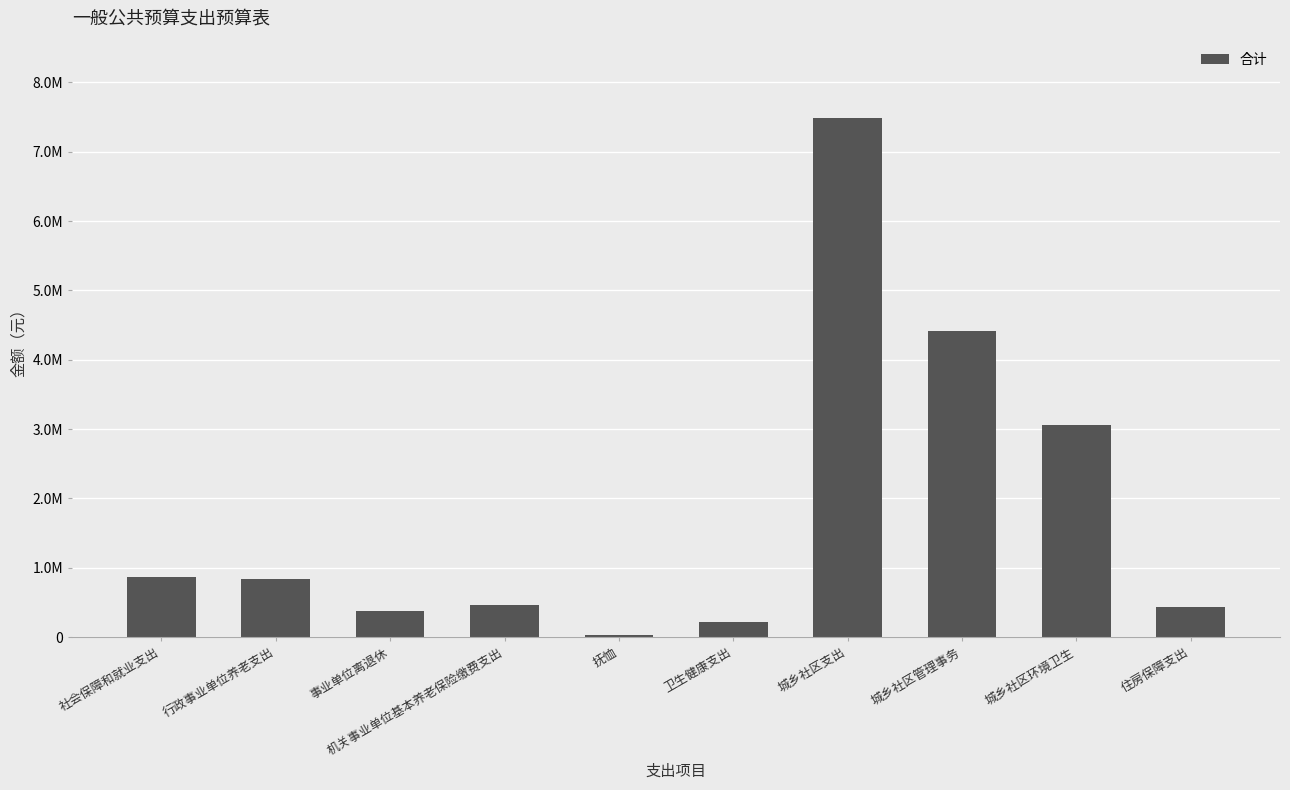

What is the greatest value displayed?

7479866.0